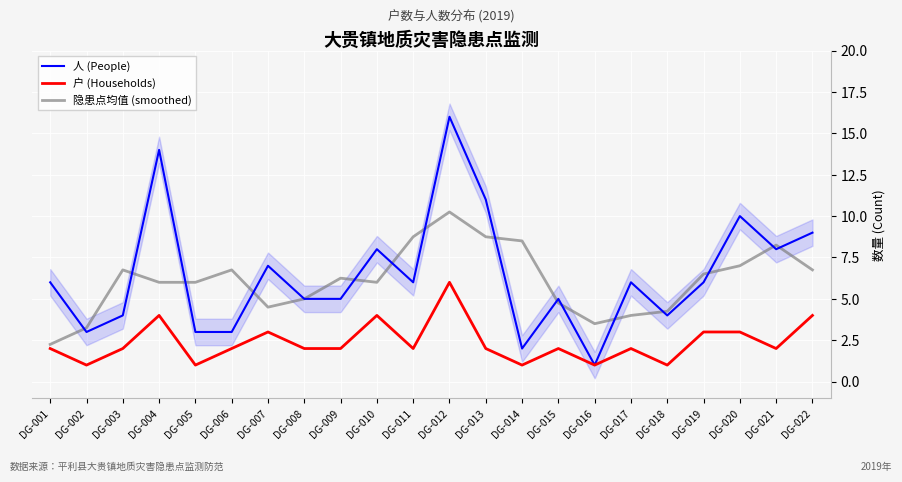

How many lines are shown in the chart?

3